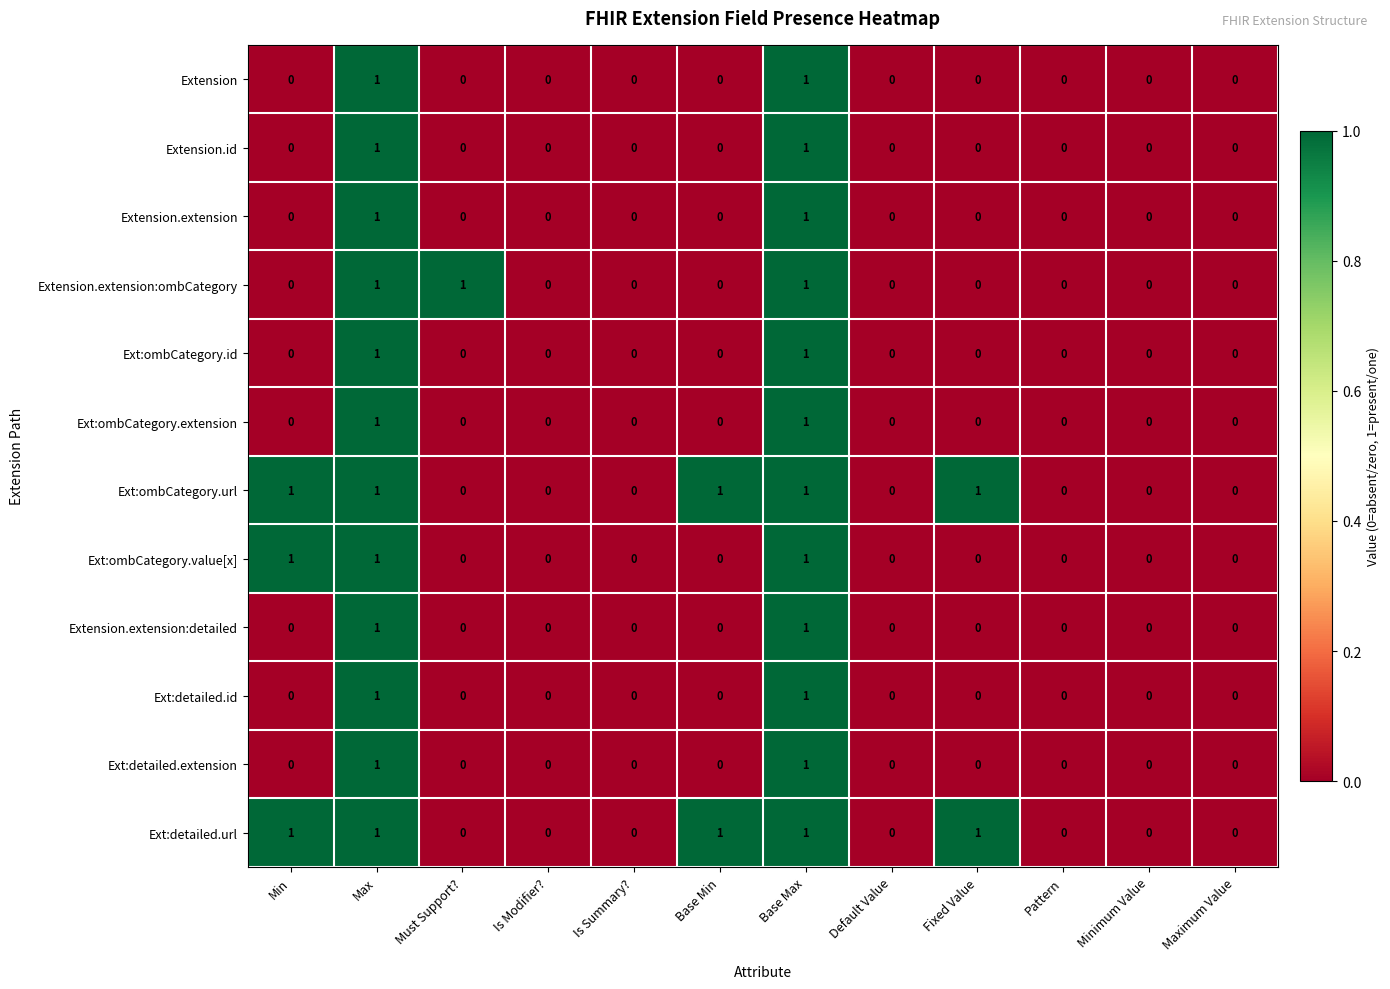

Is it true that Extension.extension equals 0 at Minimum Value?

True